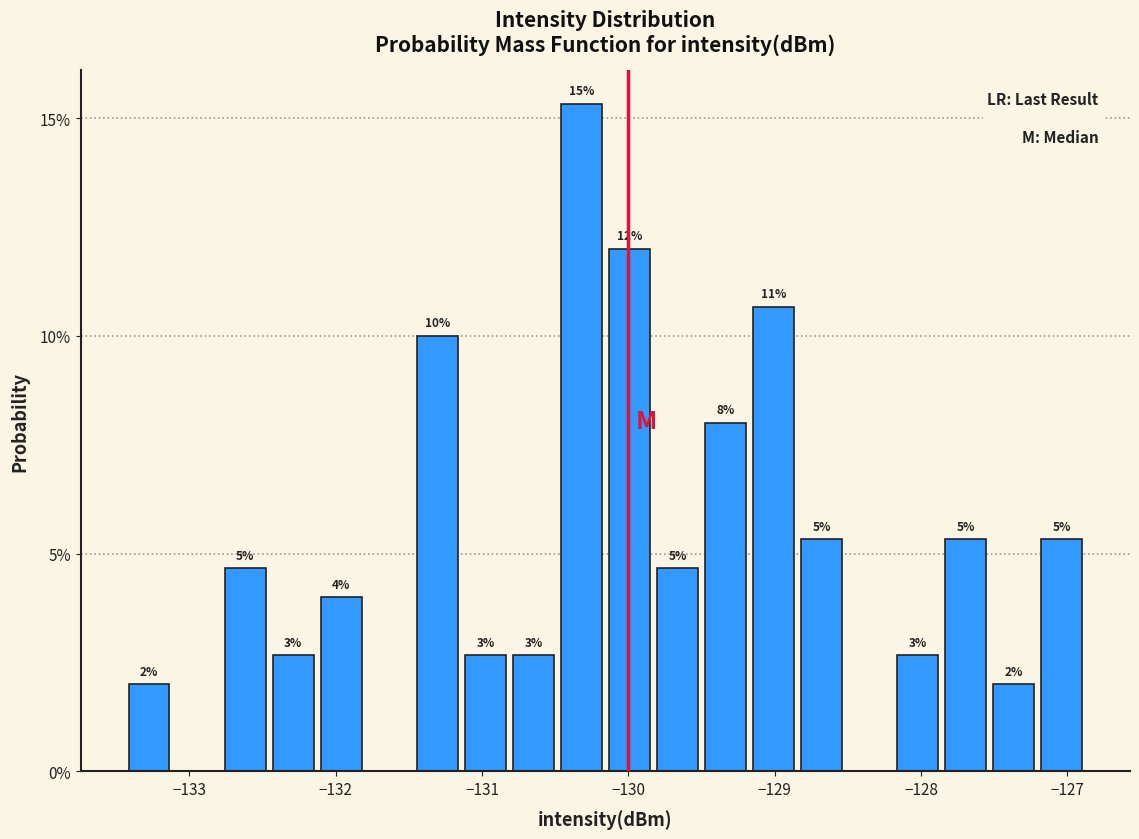

Around what value on the x-axis is the tallest bar? Give the approximate position of its centre, as read against the axis.

-130.3